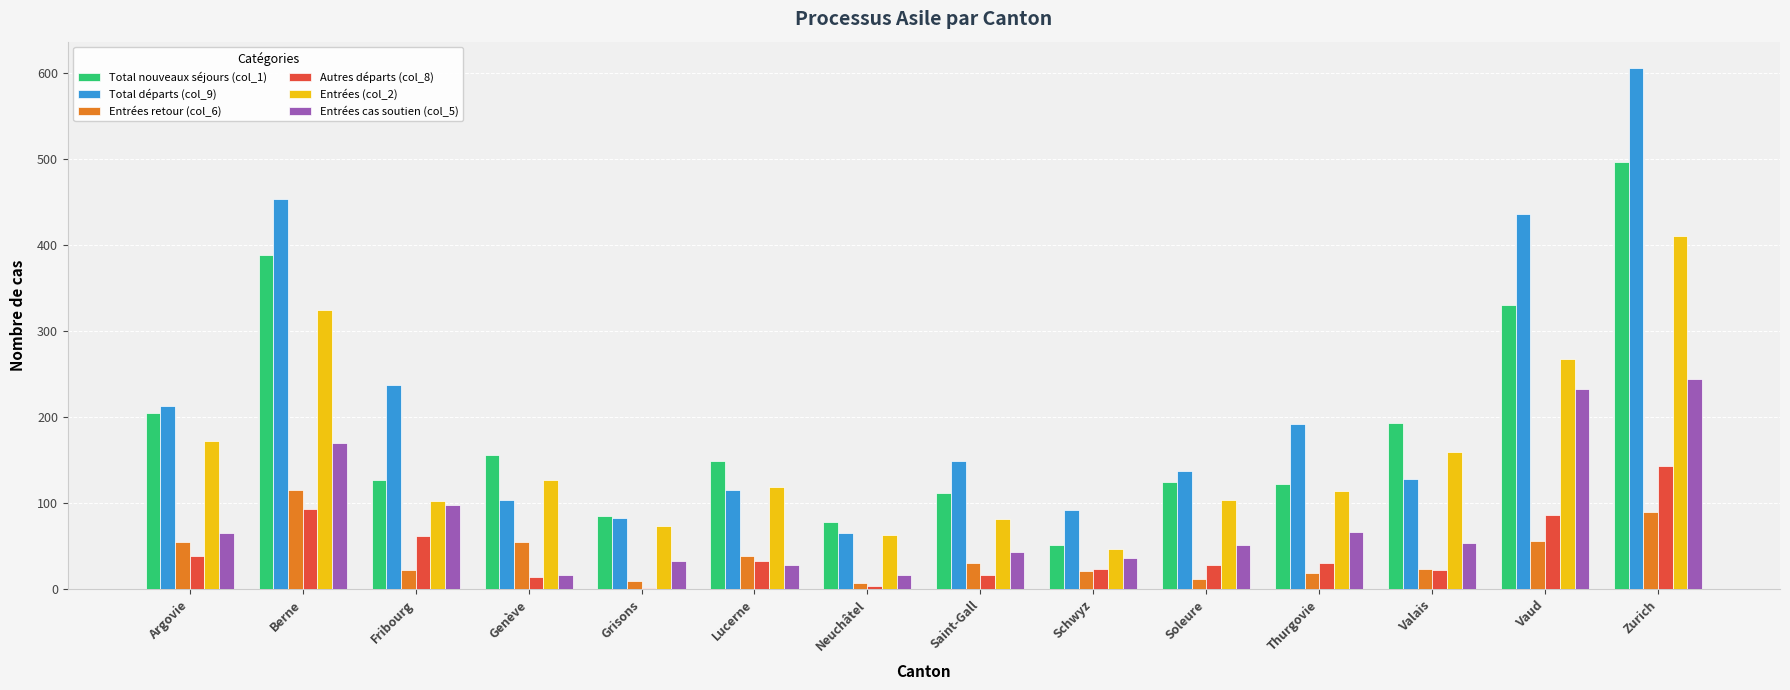

At which label does Entrées (col_2) reach its minimum?

Schwyz